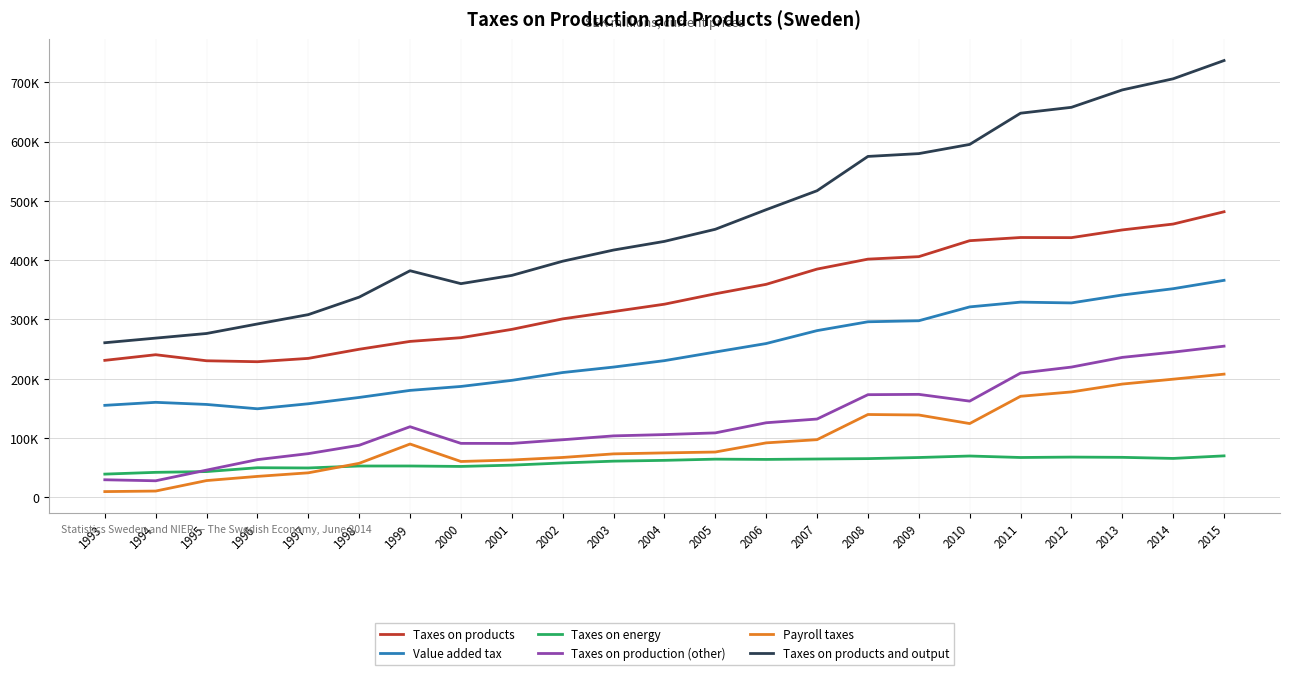

Is it true that Value added tax equals 327861 at 2012?

True